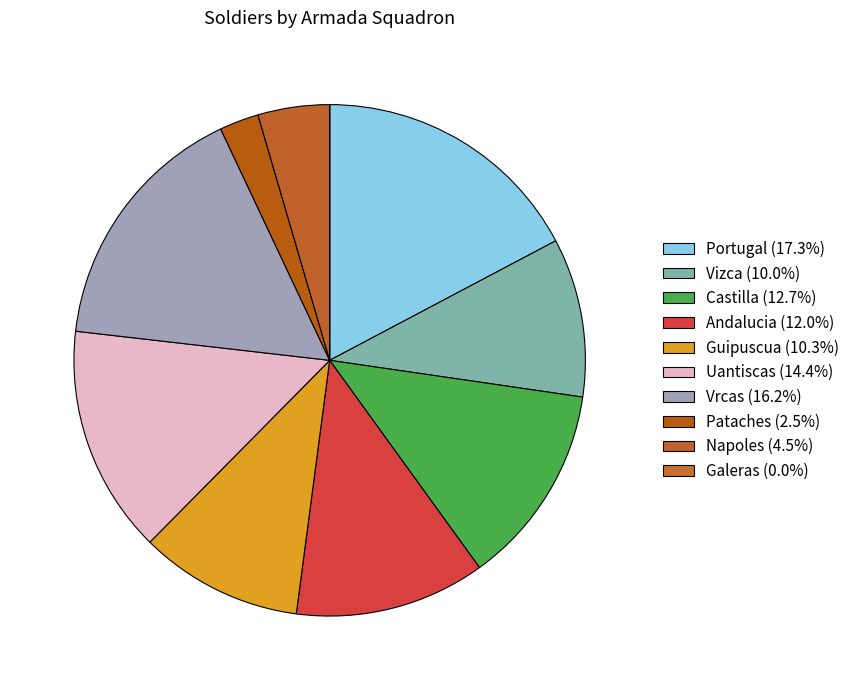

How many segments does this pie chart have?

10